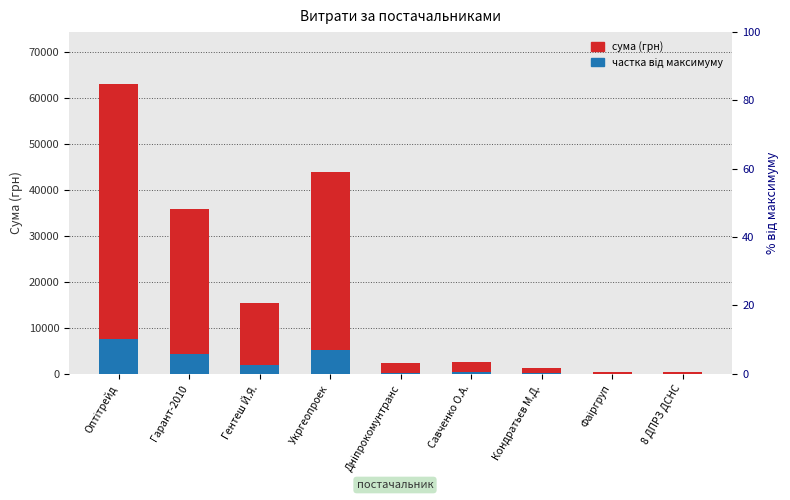

The value of сума (грн) at Оптітрейд is 62953.0. True or false?

True